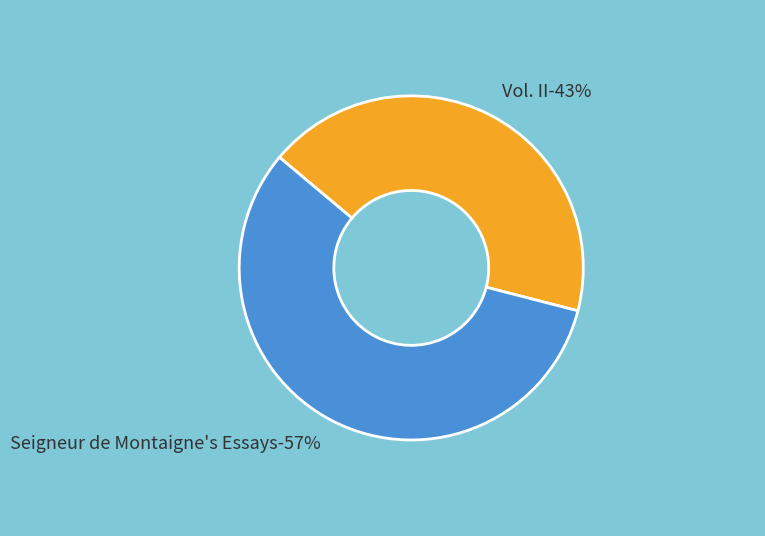

What percentage is the Vol. II slice, to the nearest percent?

43%